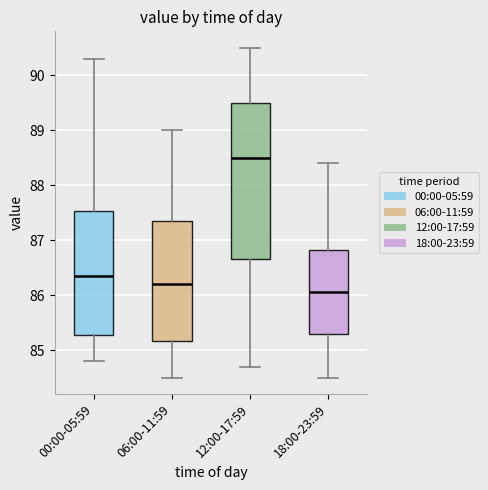

Where is the upper edge of the box for 00:00-05:59 on the y-axis? The values are not printed on the chart, so give them approximately, as read against the axis.

87.5